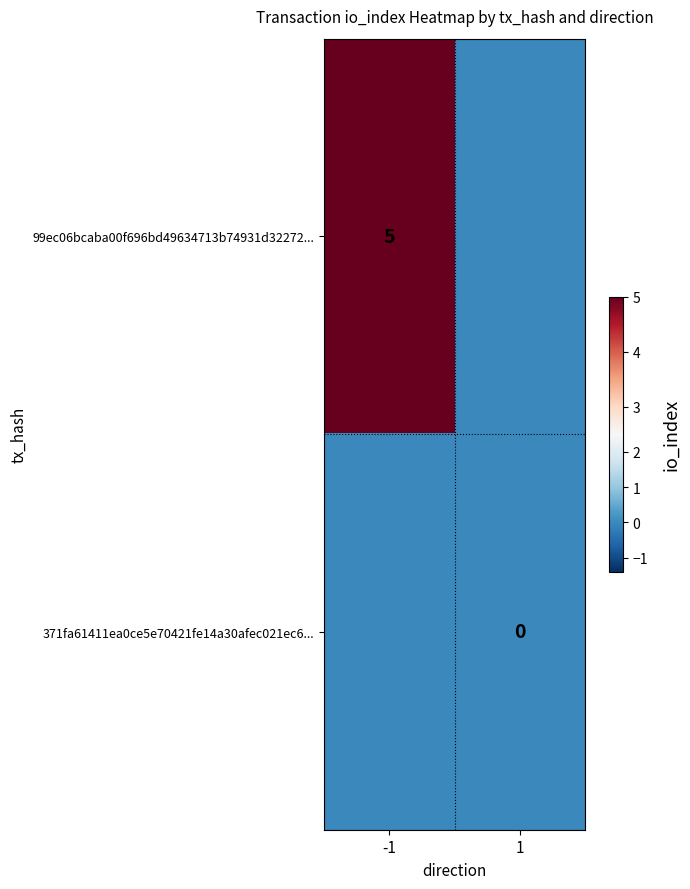

Is it true that 99ec06bcaba00f696bd49634713b74931d32272... equals 5 at -1?

True